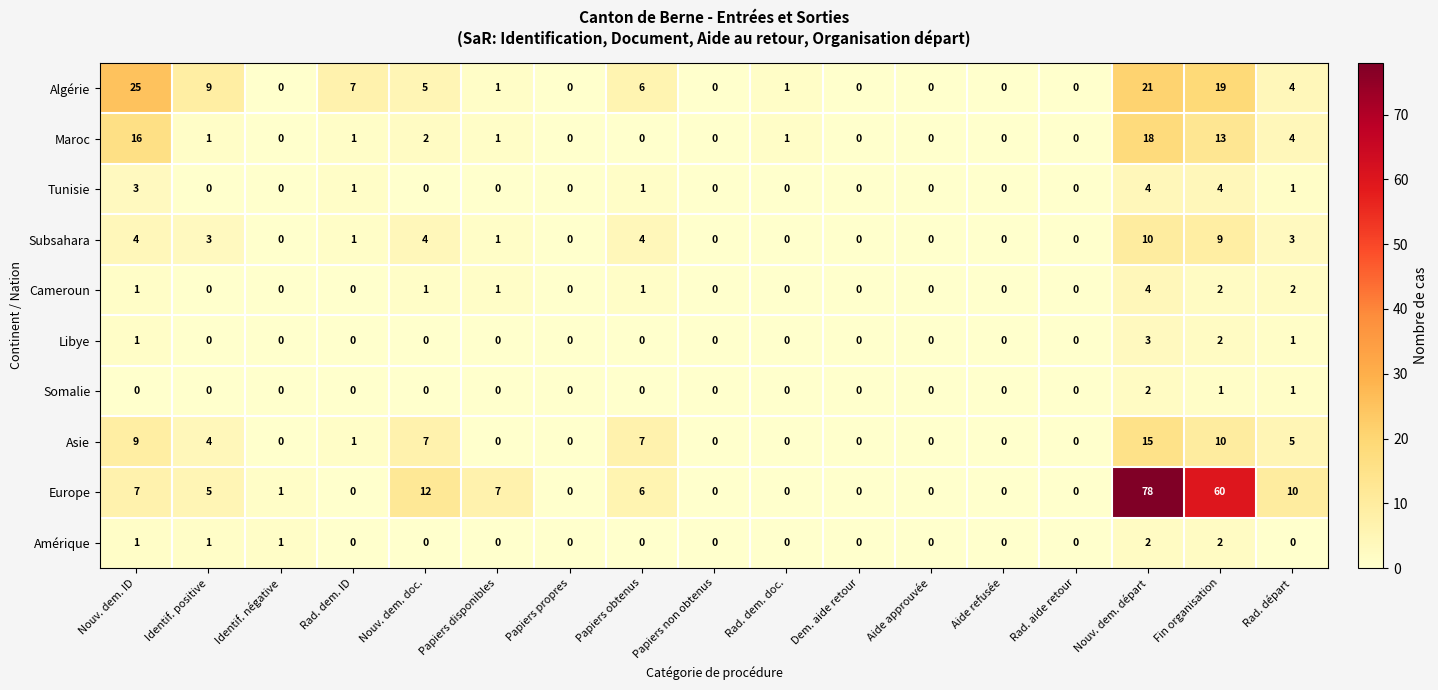

True or false: Cameroun has a value of 0 at Aide approuvée.

True